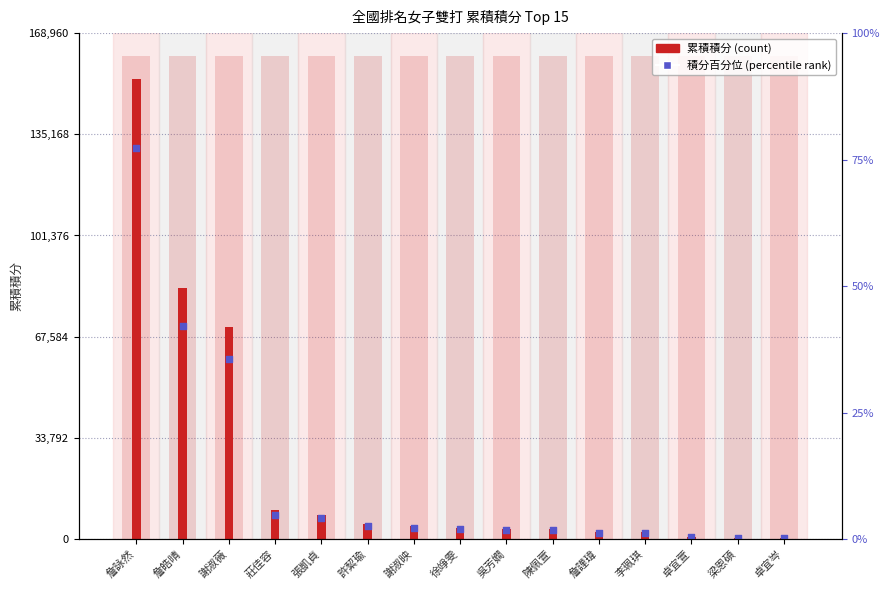

At how many categories does at least one series exceed 141095?

1